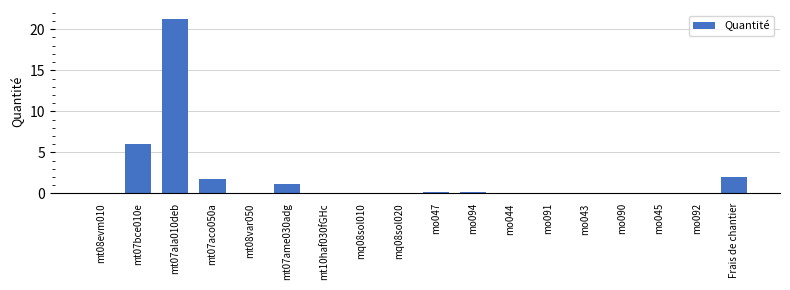

What is the change in value from mt08var050 to mo094?

+0.2